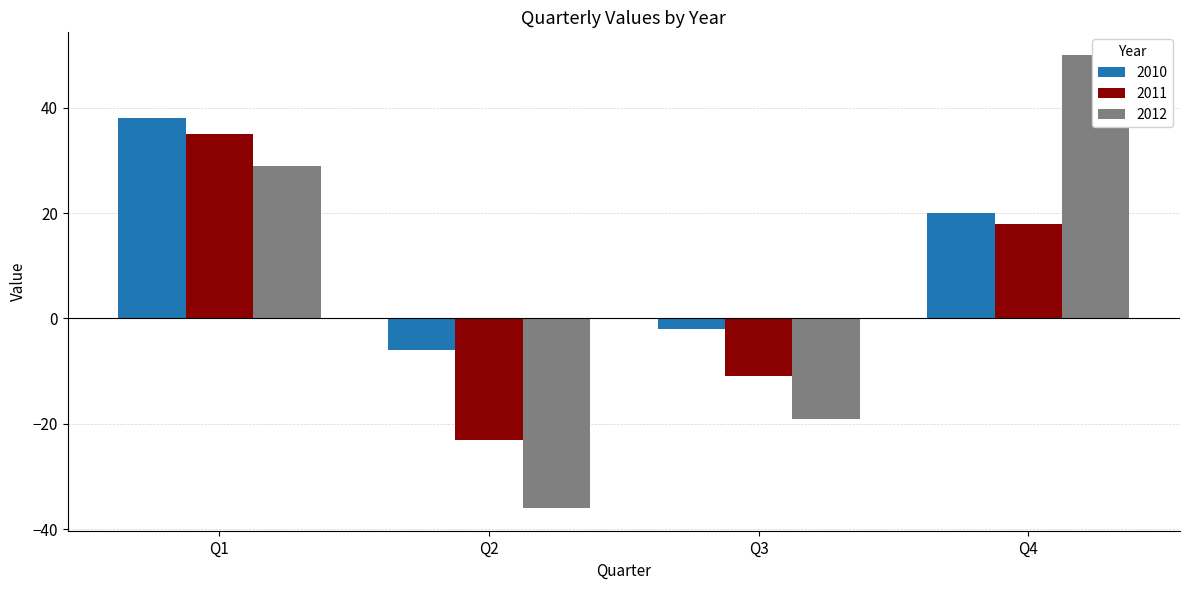

List the series in order of their peak value, highest first.

2012, 2010, 2011